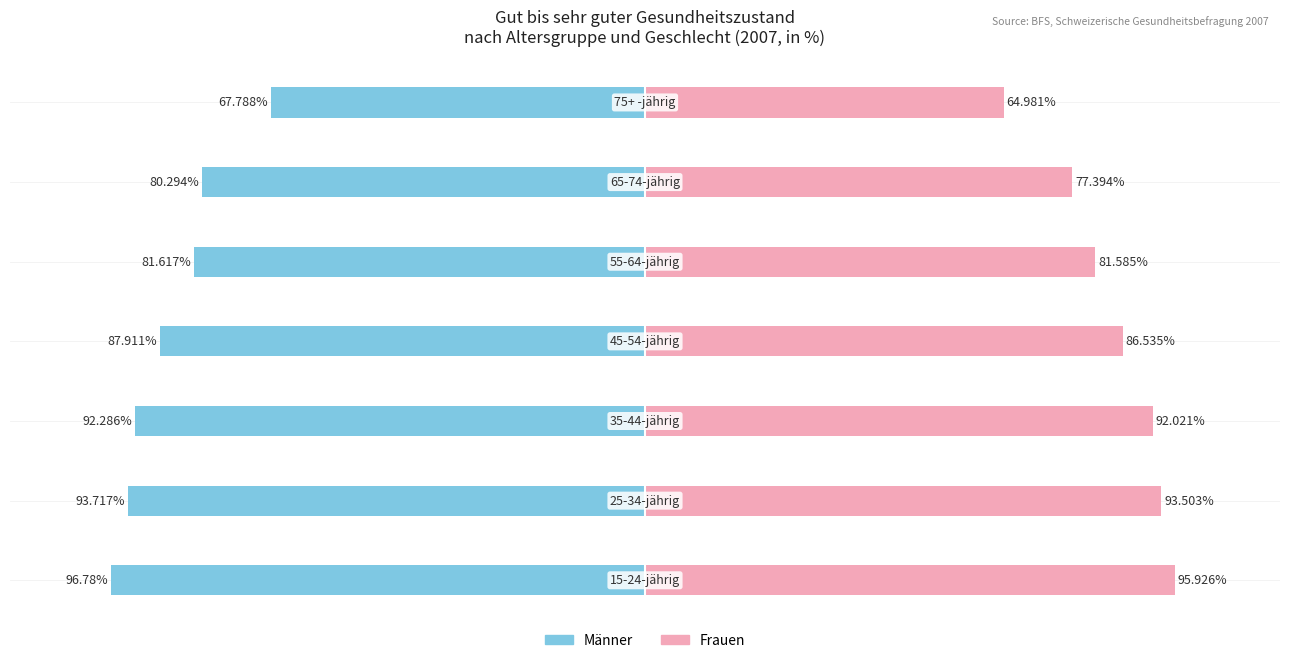

The Frauen series shows 116.0 at 100. True or false?

False